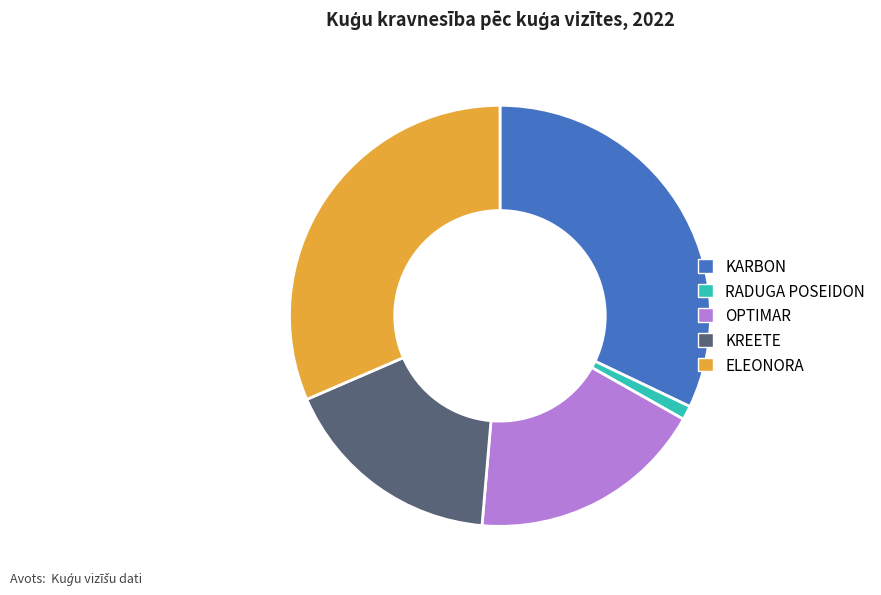

What is the smallest slice in the pie chart?

RADUGA POSEIDON